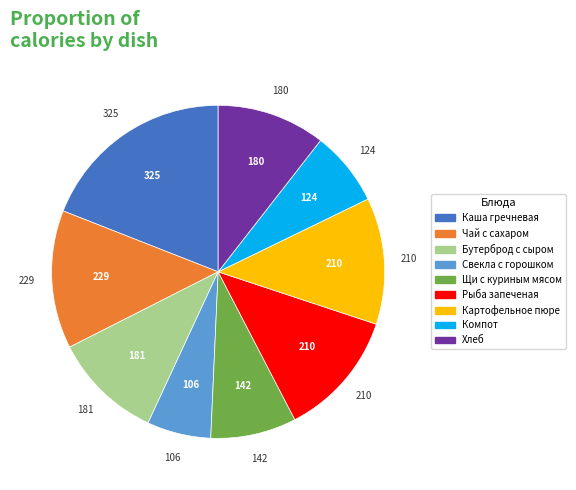

Count the number of slices in the pie.

9